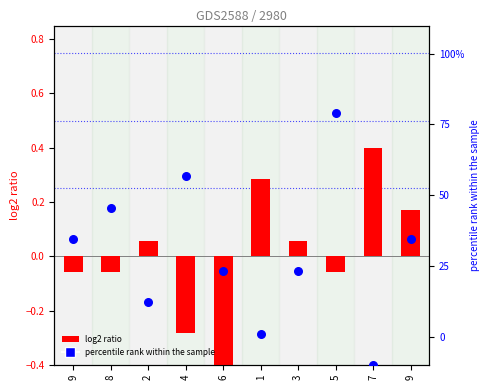

Which series has the largest total across all categories?

col_9 (percentile rank)